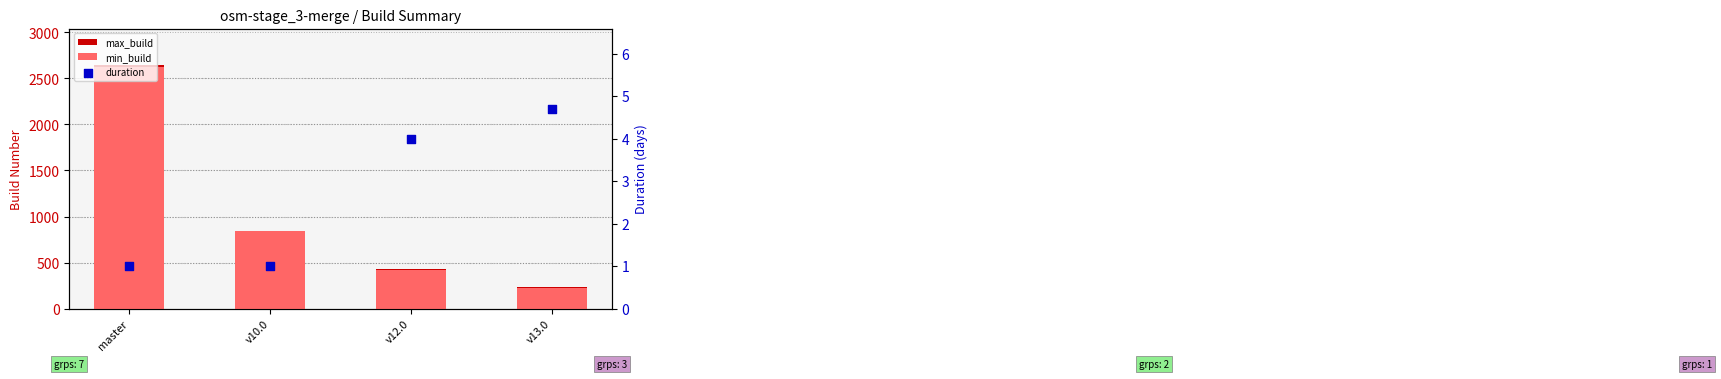

At how many categories does at least one series exceed 536?

2